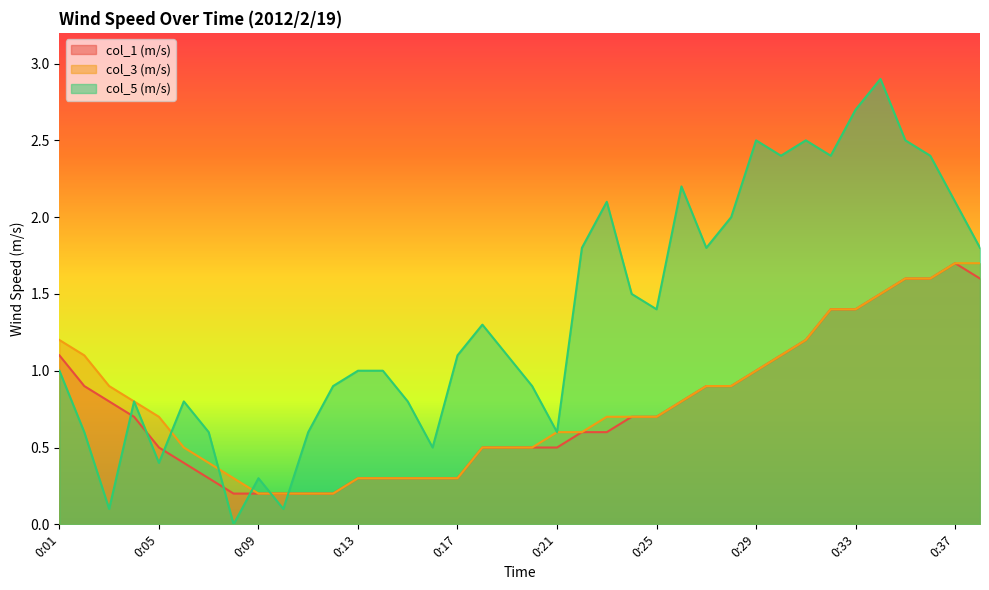

Where is the first local minimum for col_5 (m/s)?

0:03